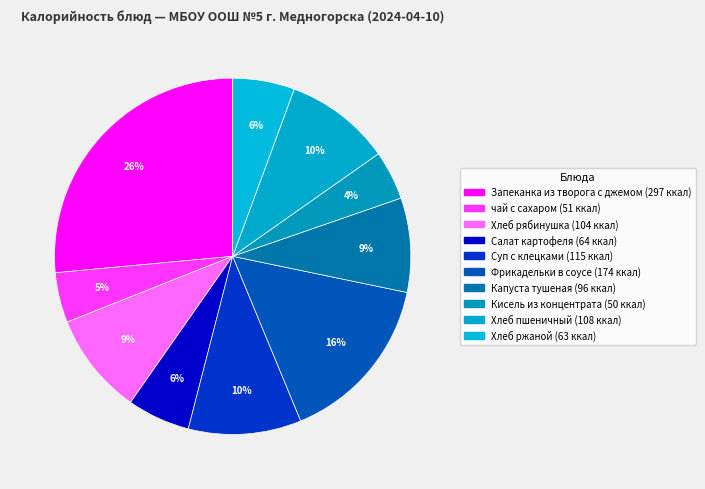

The Капуста тушеная slice represents 16% of the pie. True or false?

False